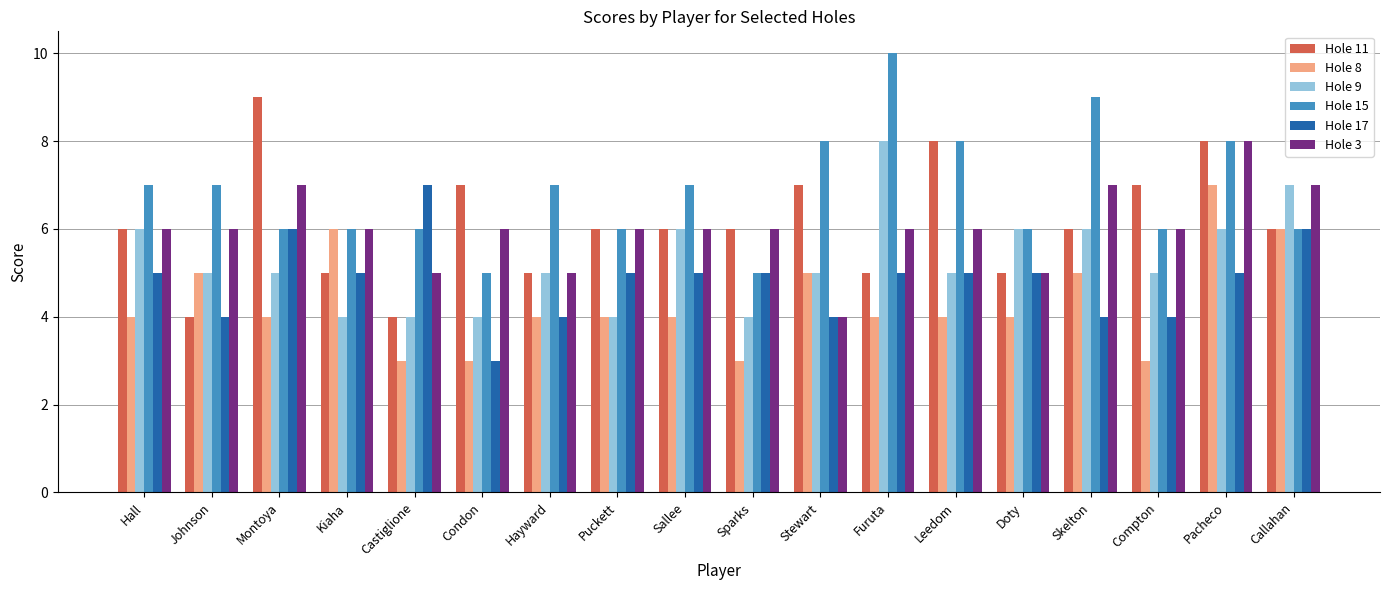

Which category has the highest value in the Hole 15 series?

Furuta